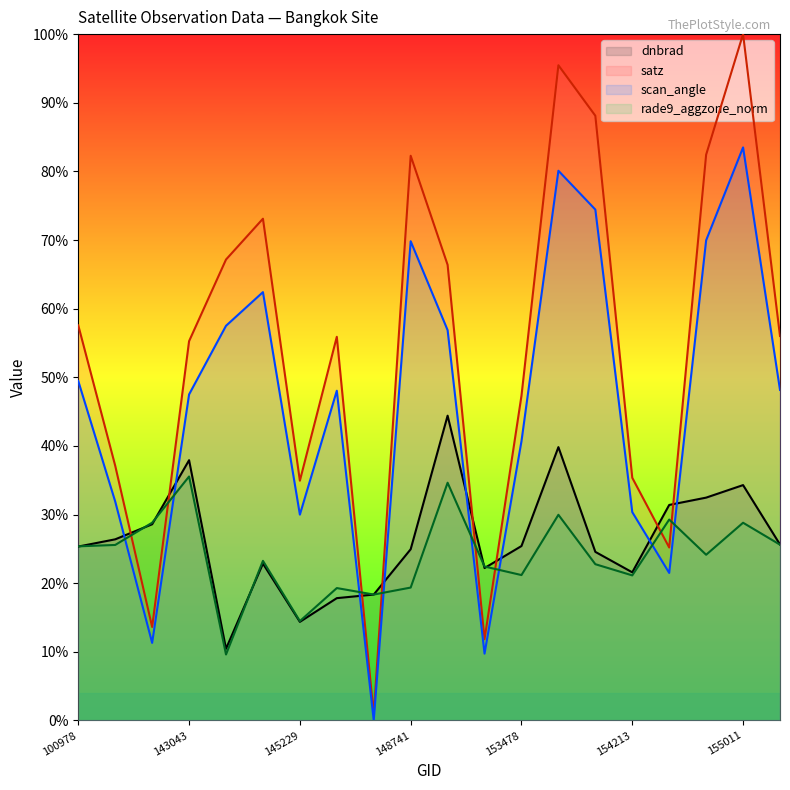

True or false: scan_angle and satz intersect in this chart.

False